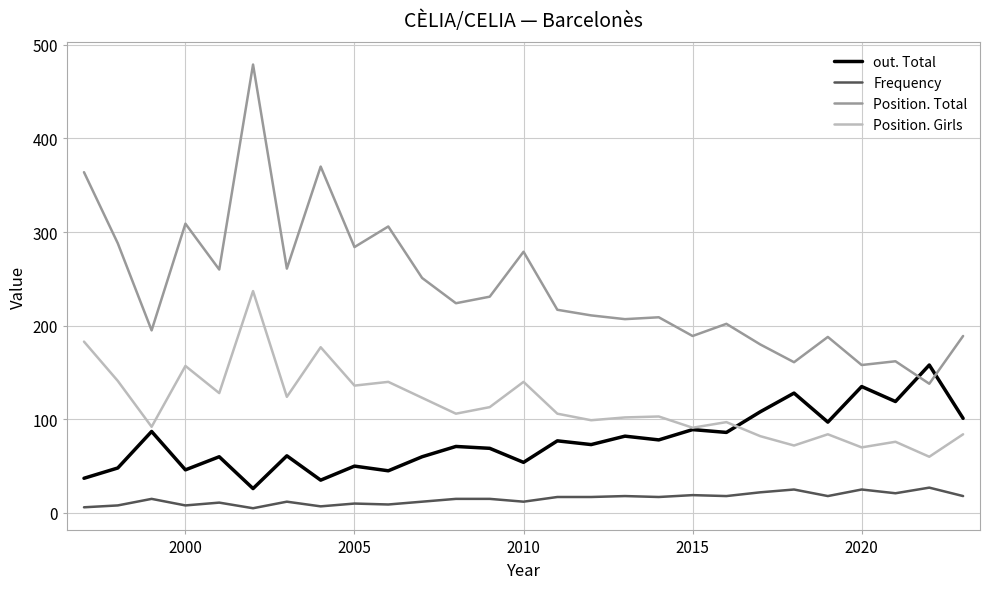

True or false: Frequency has more than 2 points higher than both neighbors.

True